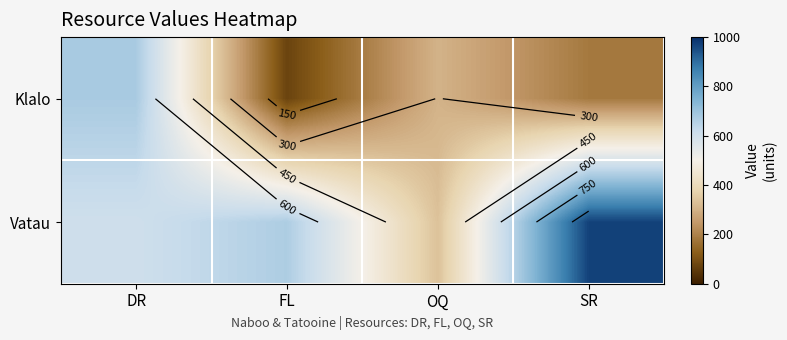

Which series changed the most between OQ and SR?

Vatau